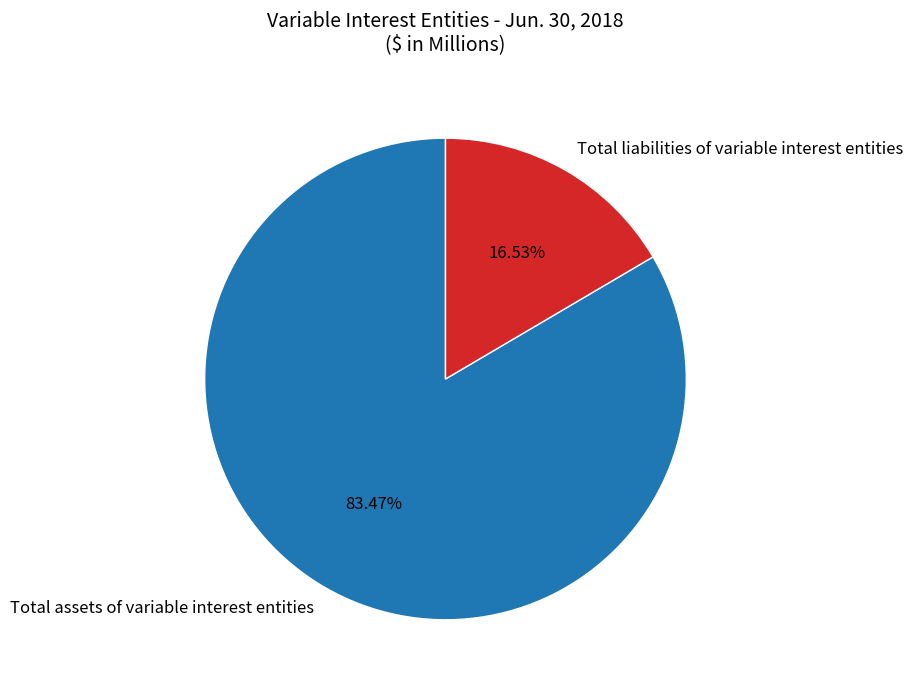

How many slices are in this pie chart?

2